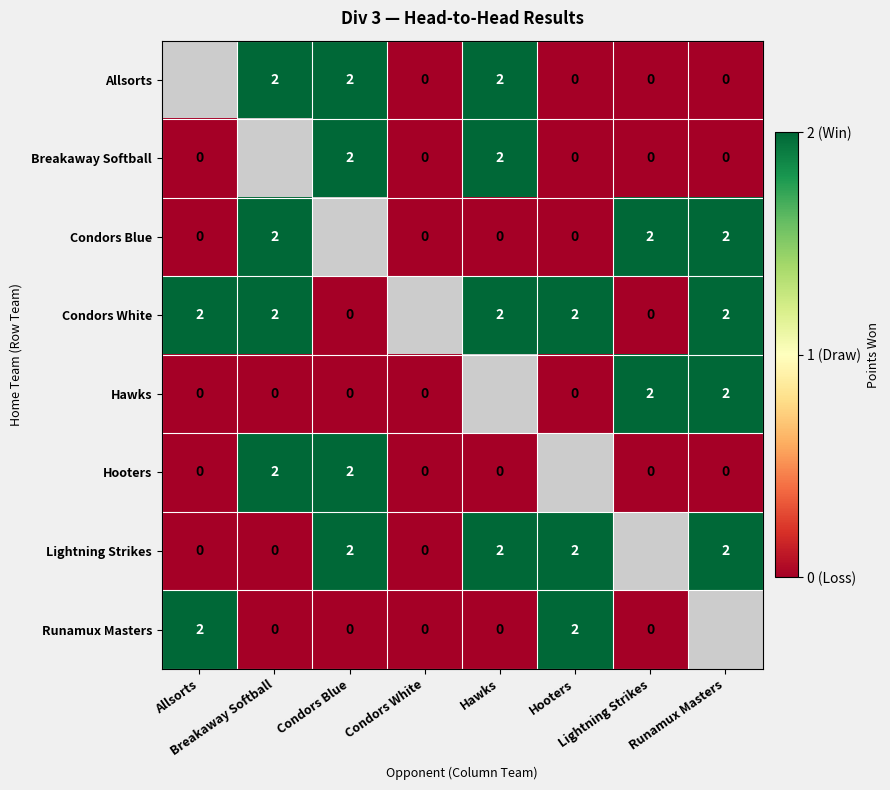

Where is Breakaway Softball nearest to the value 1?

Allsorts